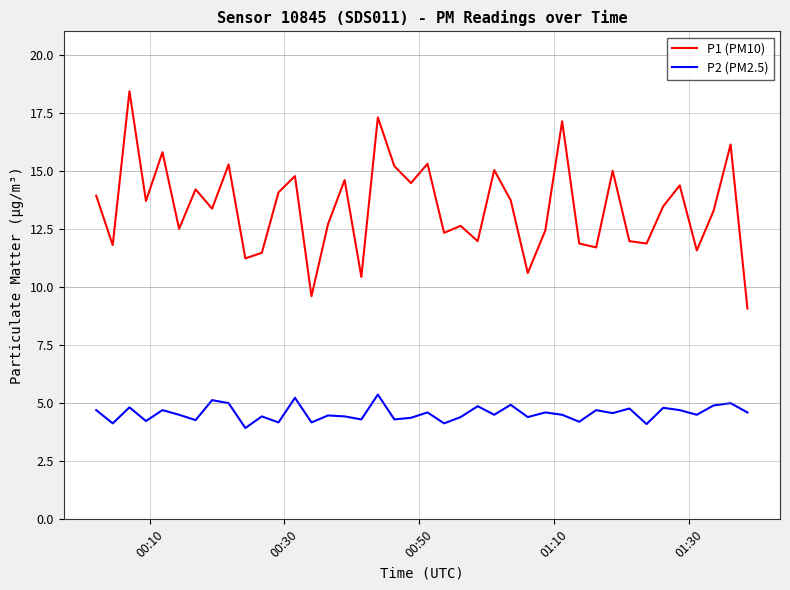

What is the difference between the maximum and minimum values in the P2 (PM2.5) series?

1.4